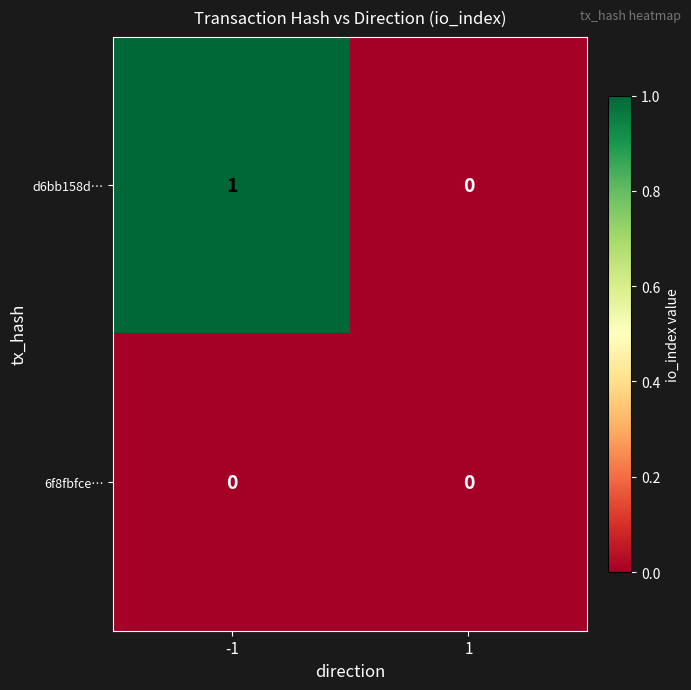

Which series has the widest spread of values?

d6bb158d…